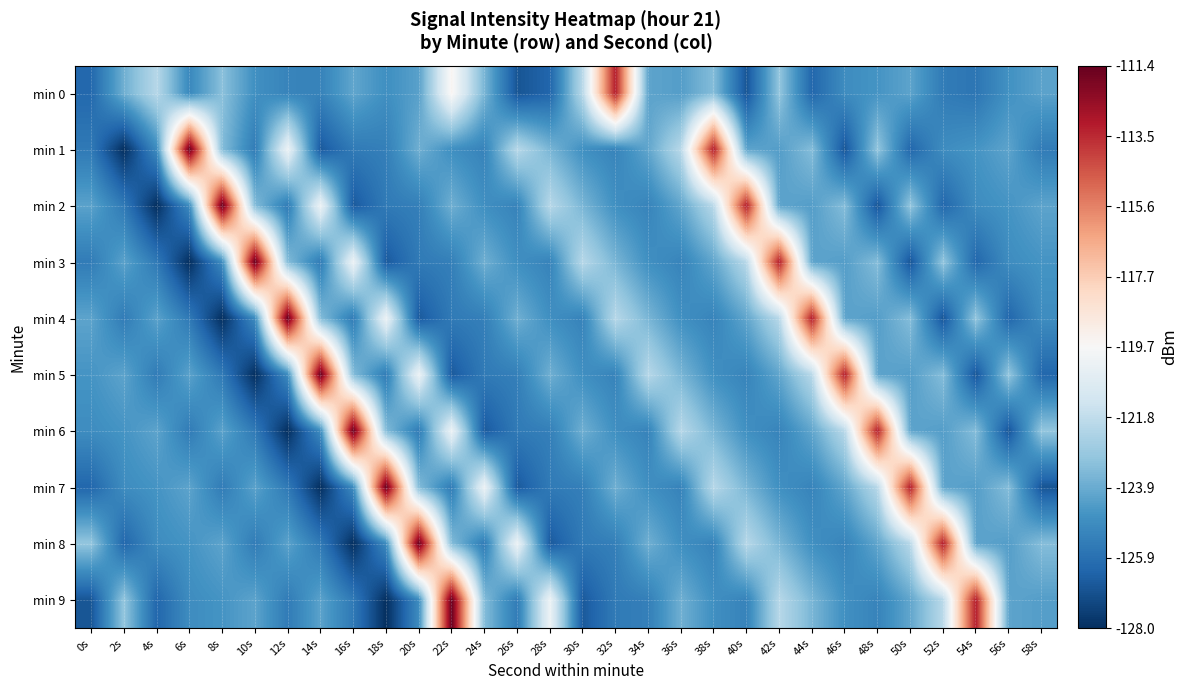

Which series changed the most between 6s and 14s?

min 1